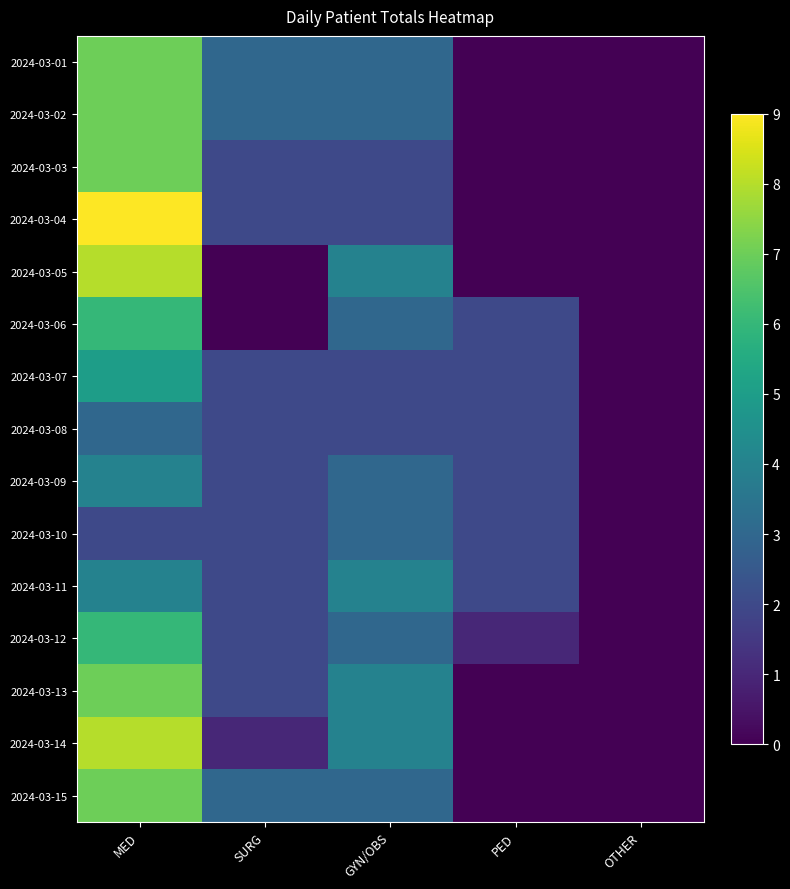

How many series are shown in this chart?

15